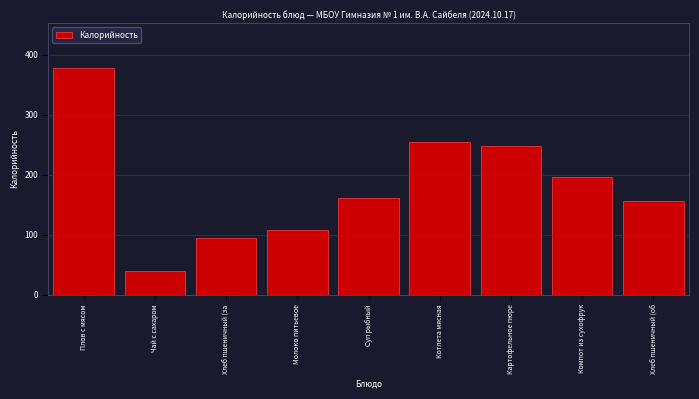

Reading left to right, list all the values displayed in this chart.

Плов с мясом=377.0	Чай с сахаром=40.0	Хлеб пшеничный (за=93.5	Молоко питьевое=107.0	Суп рыбный=160.8	Котлета мясная=254.5	Картофельное пюре=248.0	Компот из сухофрук=196.4	Хлеб пшеничный (об=155.9